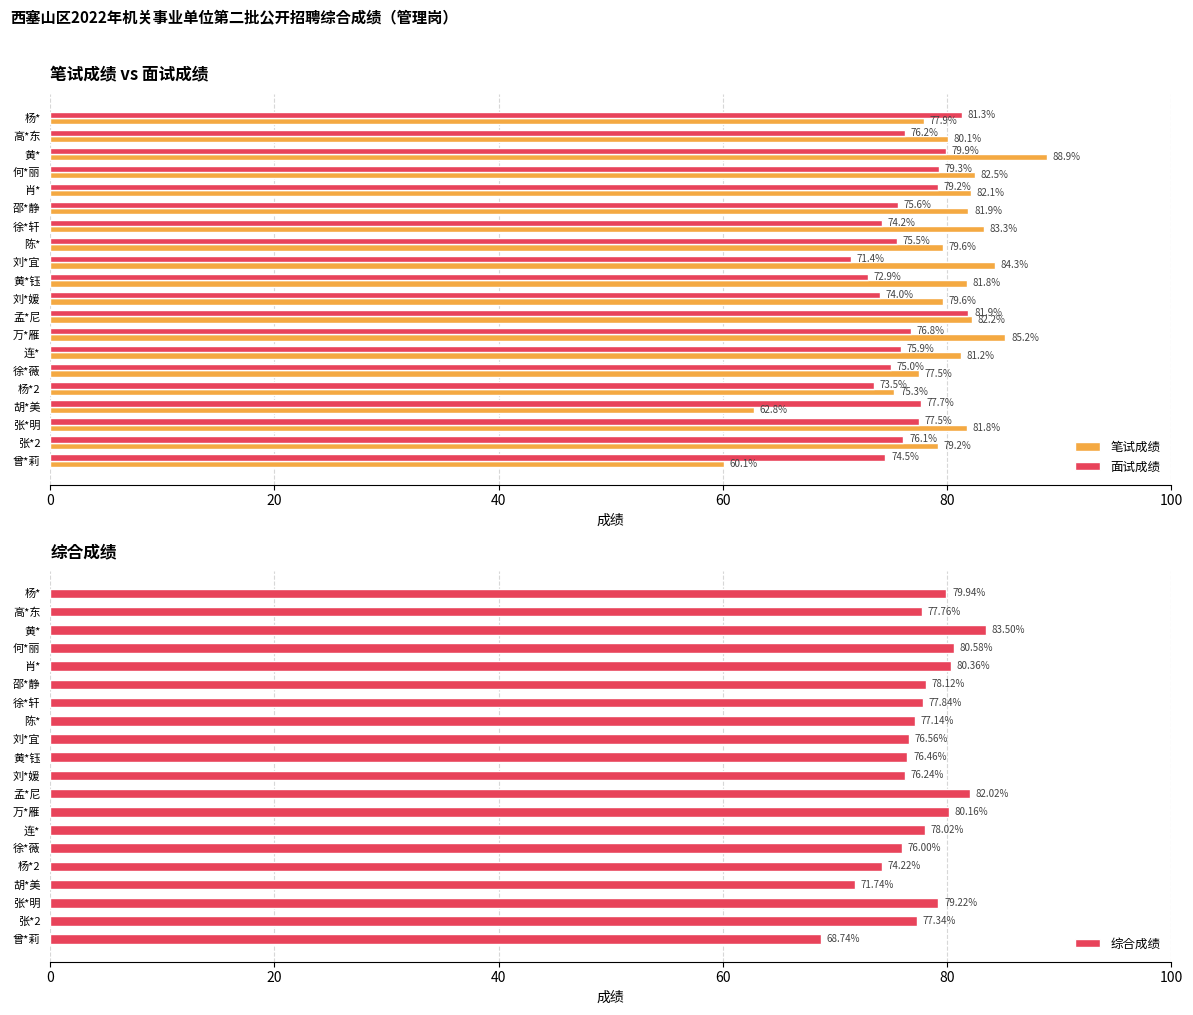

At which label is 笔试成绩 closest to 74?

杨*2